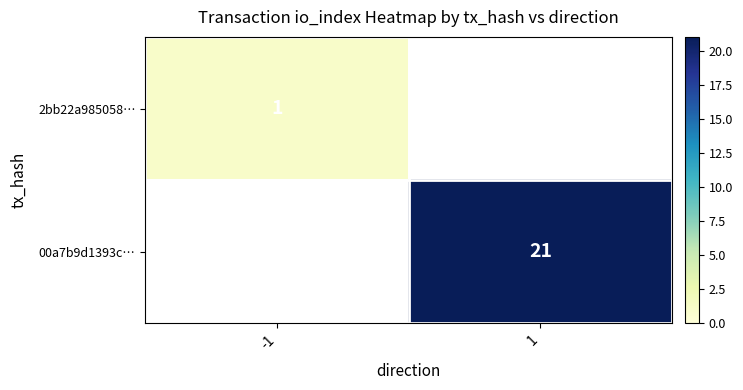

What is the maximum value shown in the chart?

21.0